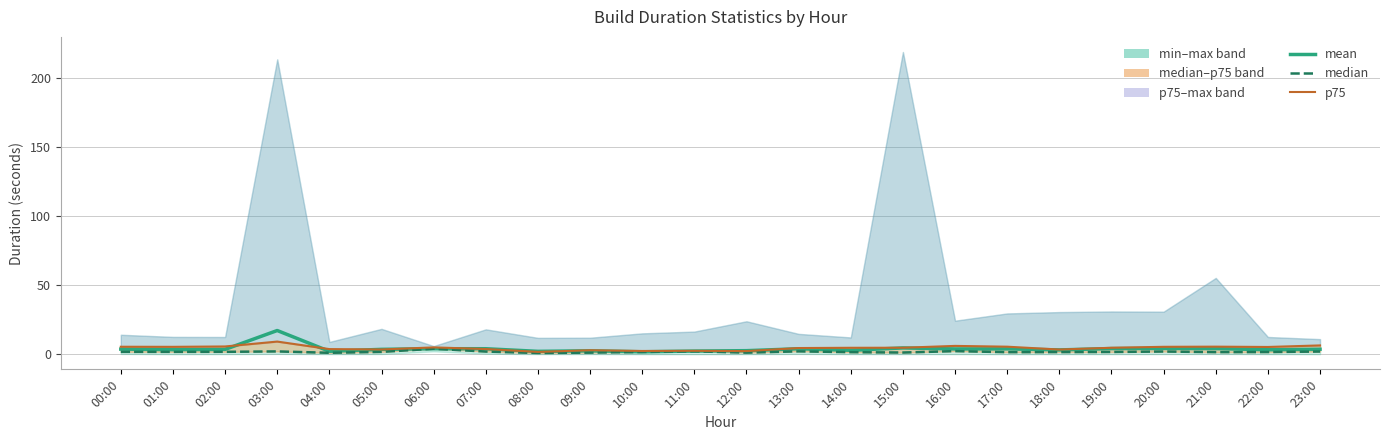

What is the total value across all series at 08:00?

4.9